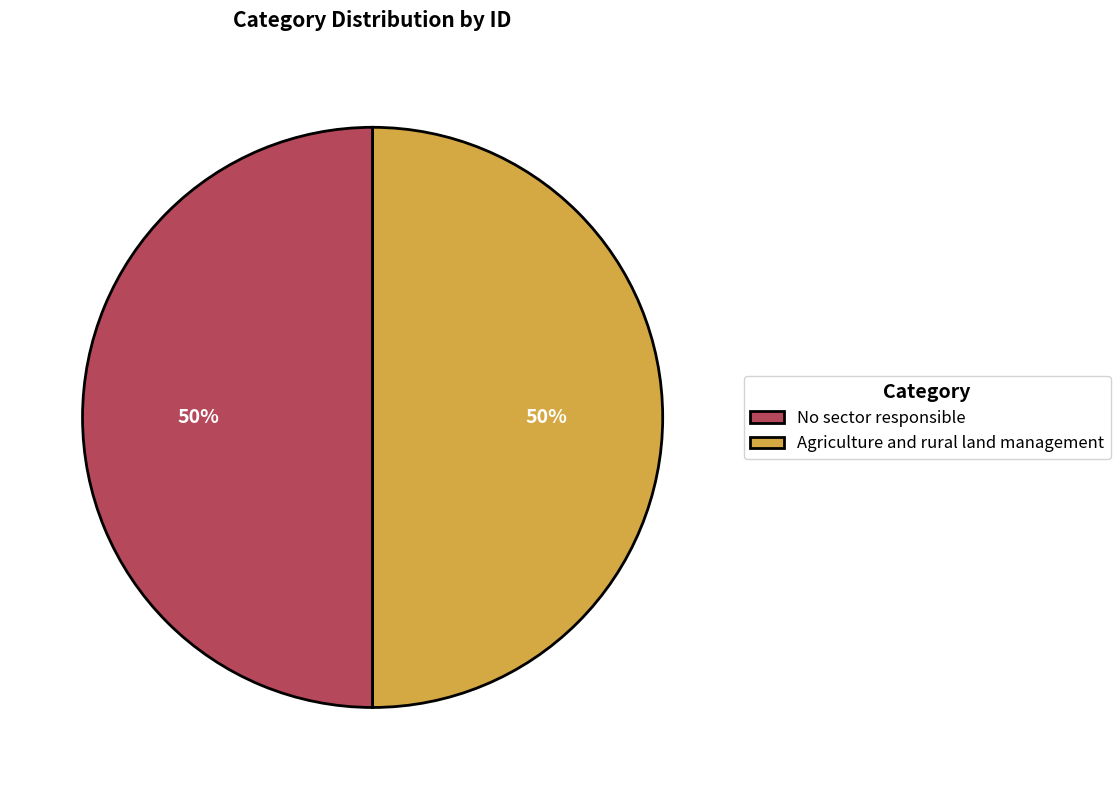

The Agriculture and rural land management slice represents 50% of the pie. True or false?

True